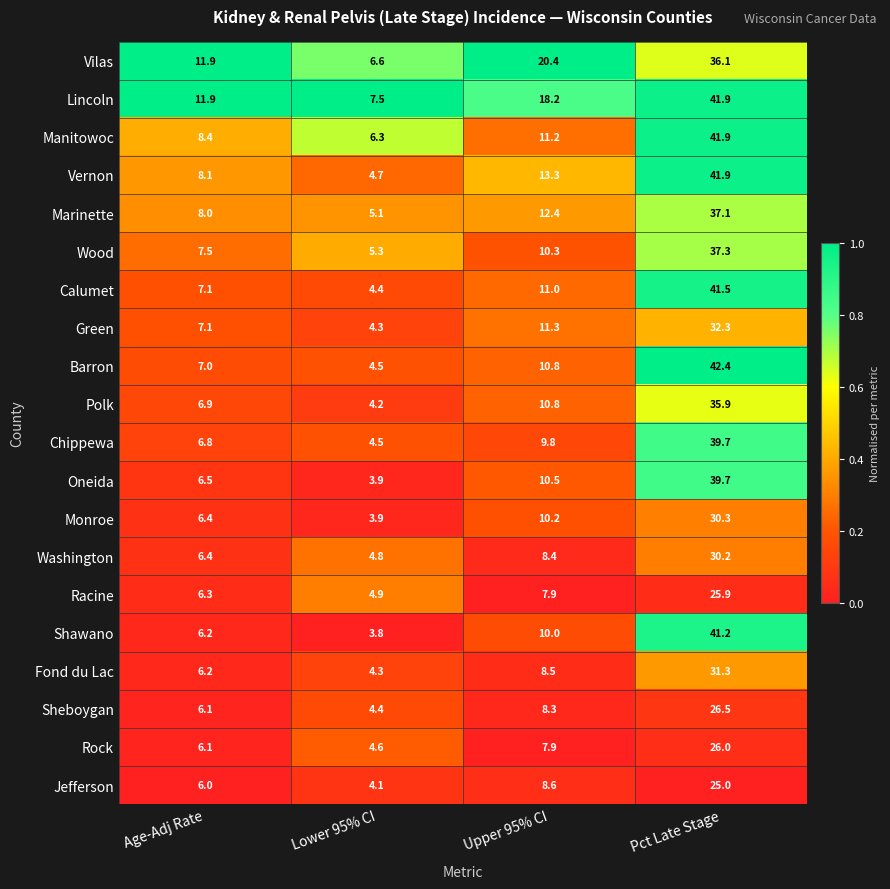

The value of Fond du Lac at Upper 95% CI is 11.6. True or false?

False